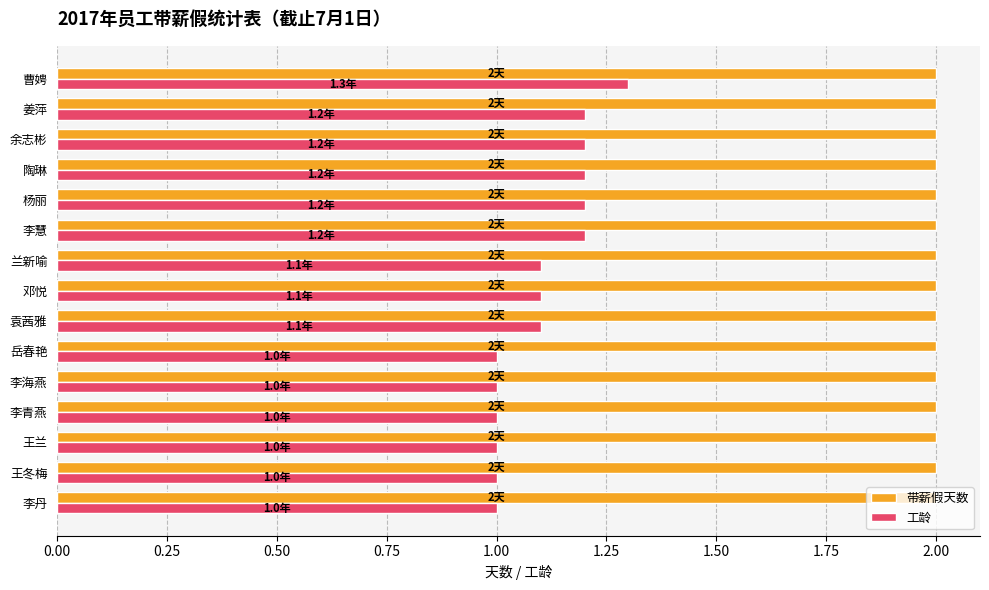

Is it true that 工龄 equals 1.0 at 岳春艳?

True